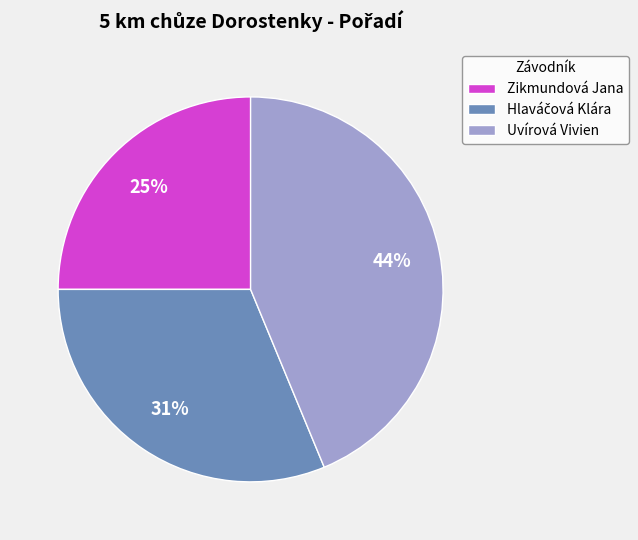

Which slice is the largest?

Uvírová Vivien